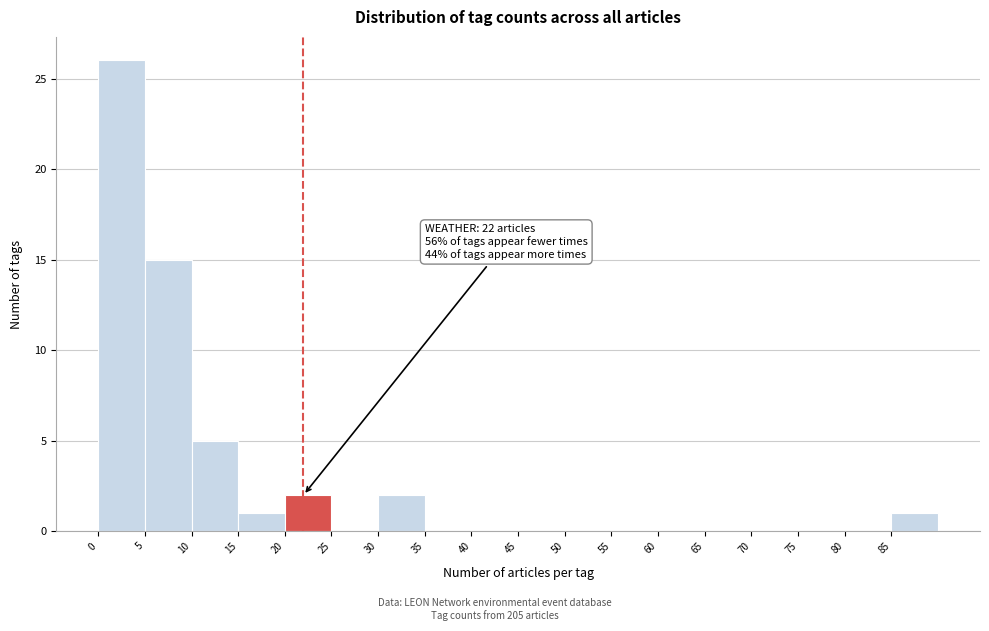

Which range on the x-axis has the tallest bar?

0 to 5